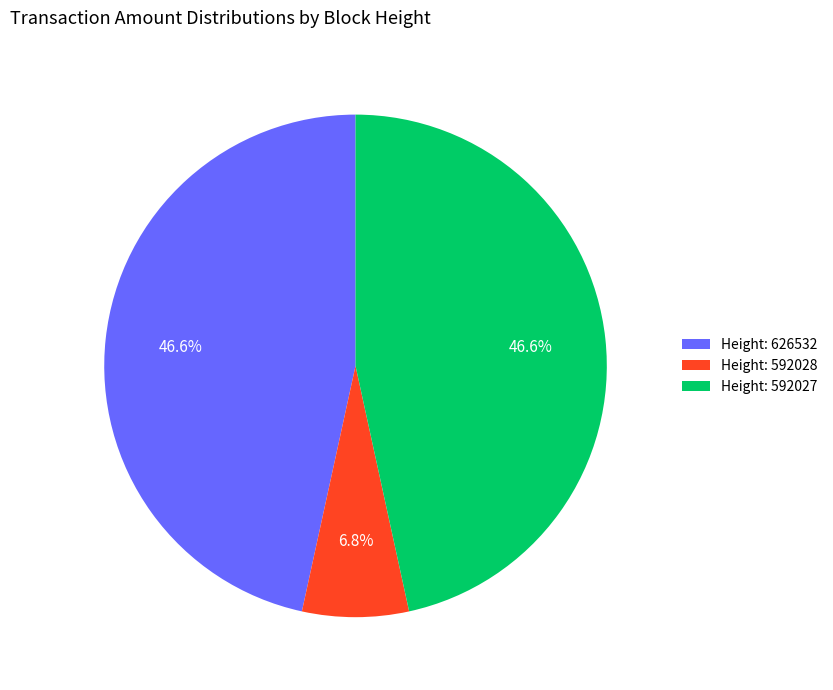

Which category has the smallest portion of the pie?

Height: 592028